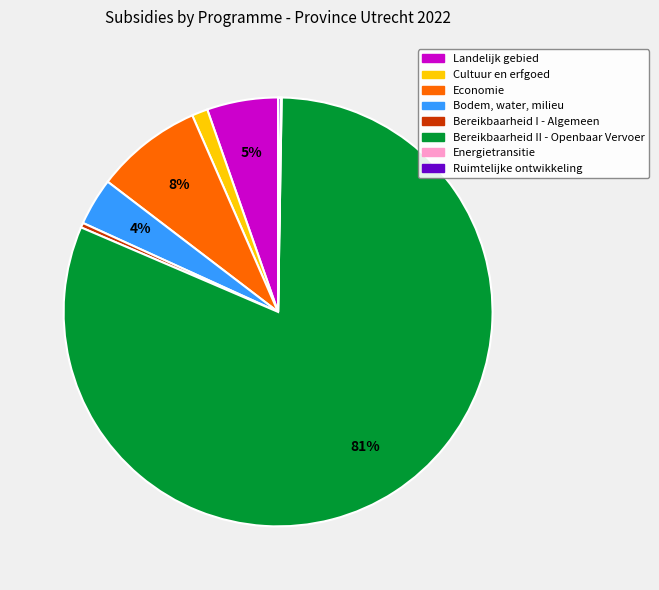

Between Landelijk gebied and Bereikbaarheid I - Algemeen, which is larger?

Landelijk gebied